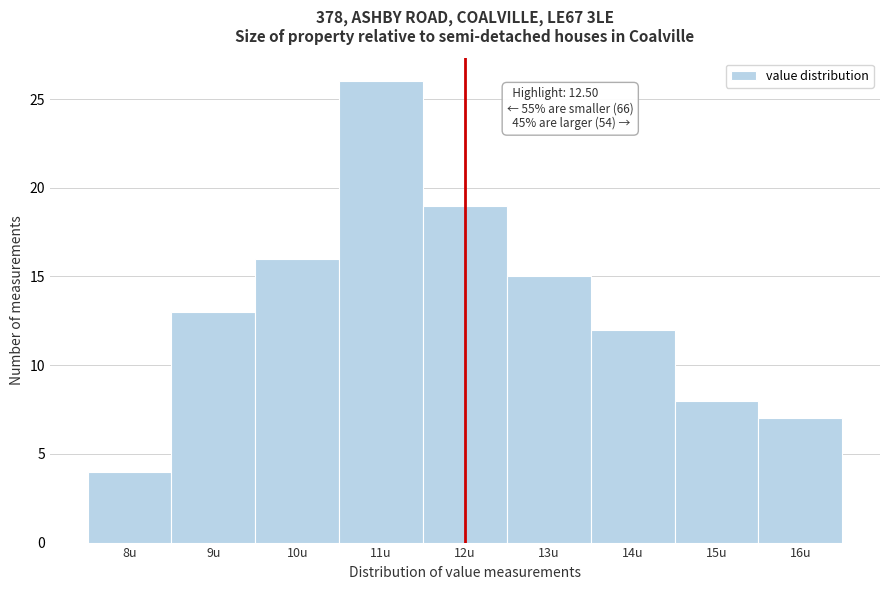

Reading left to right, transcribe all the data shown in this chart.

8u=4	9u=13	10u=16	11u=26	12u=19	13u=15	14u=12	15u=8	16u=7